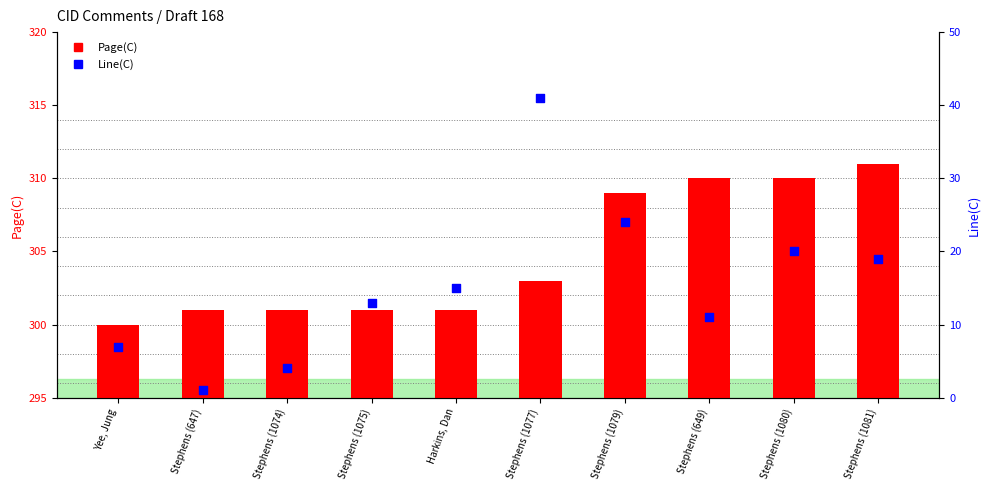

Which series contains the highest Y value?

Page(C)